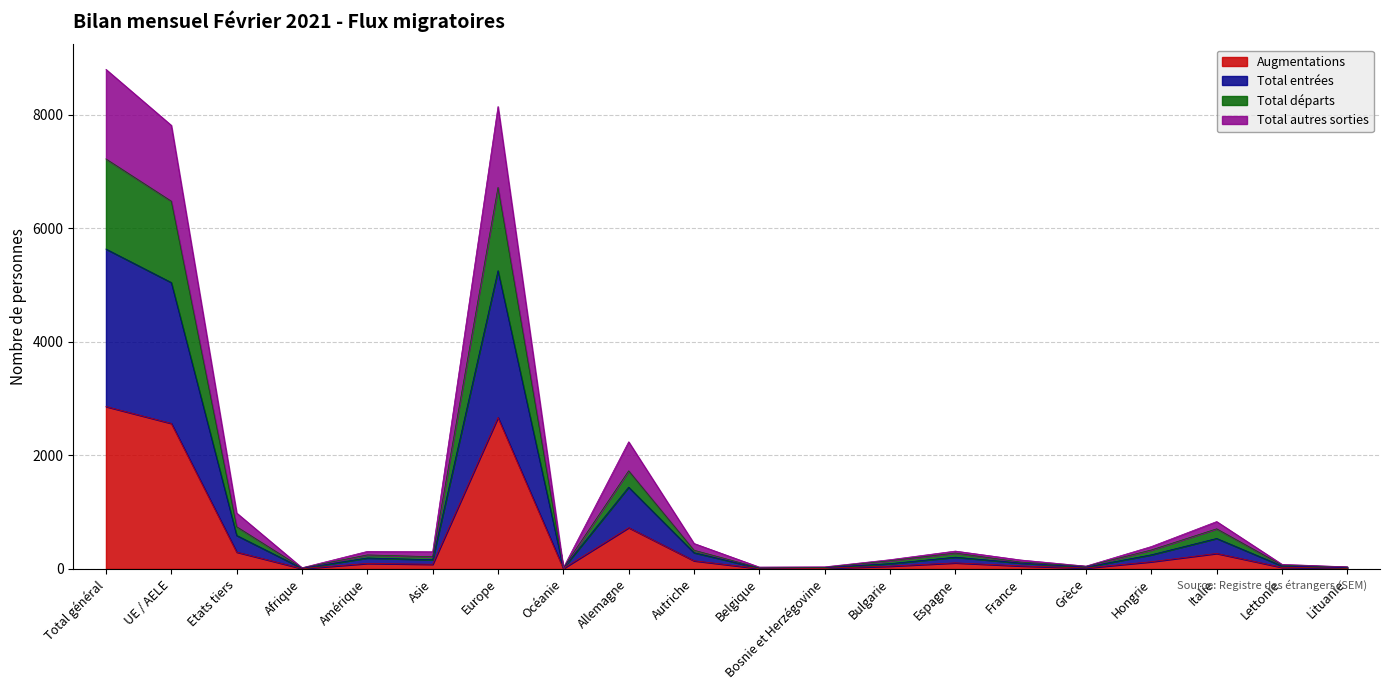

What is the approximate value of Augmentations at UE / AELE?

2564